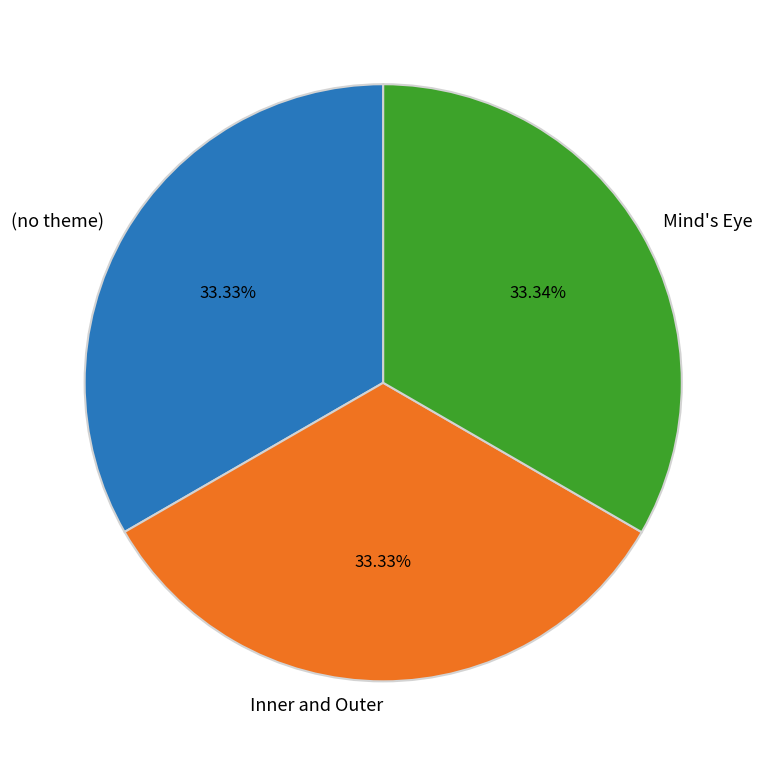

Approximately how many times larger is the value at Inner and Outer compared to Mind's Eye?

1.0